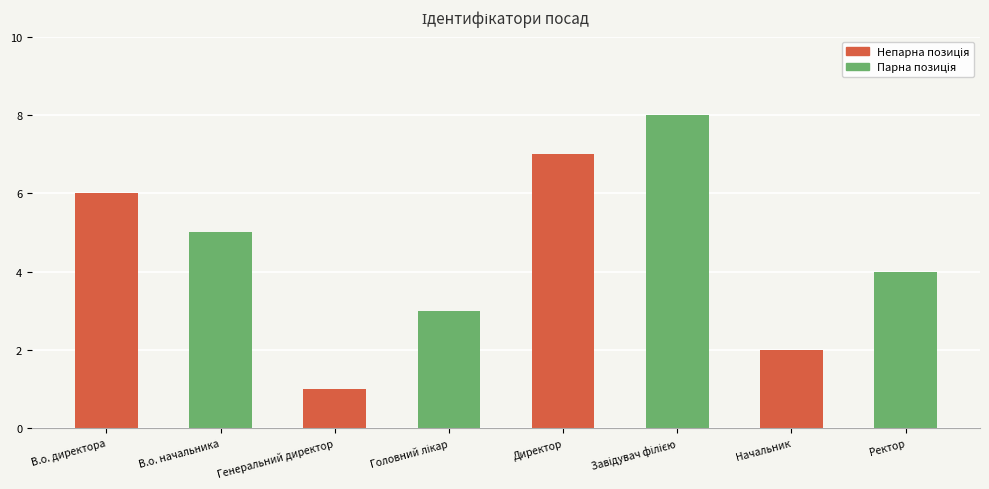

What is the label of the 2nd bar from the right?

Директор